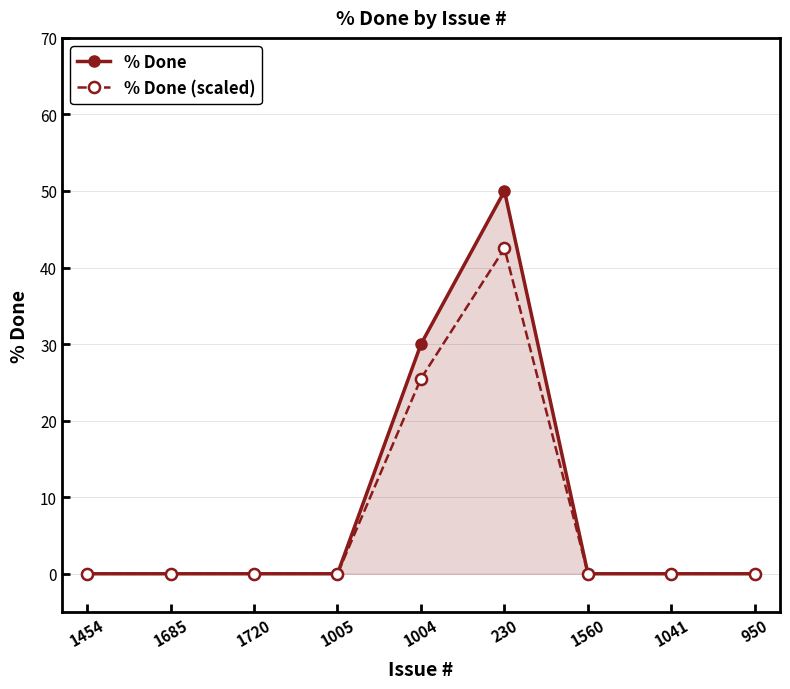

What is the label of the 6th point from the right?

1005